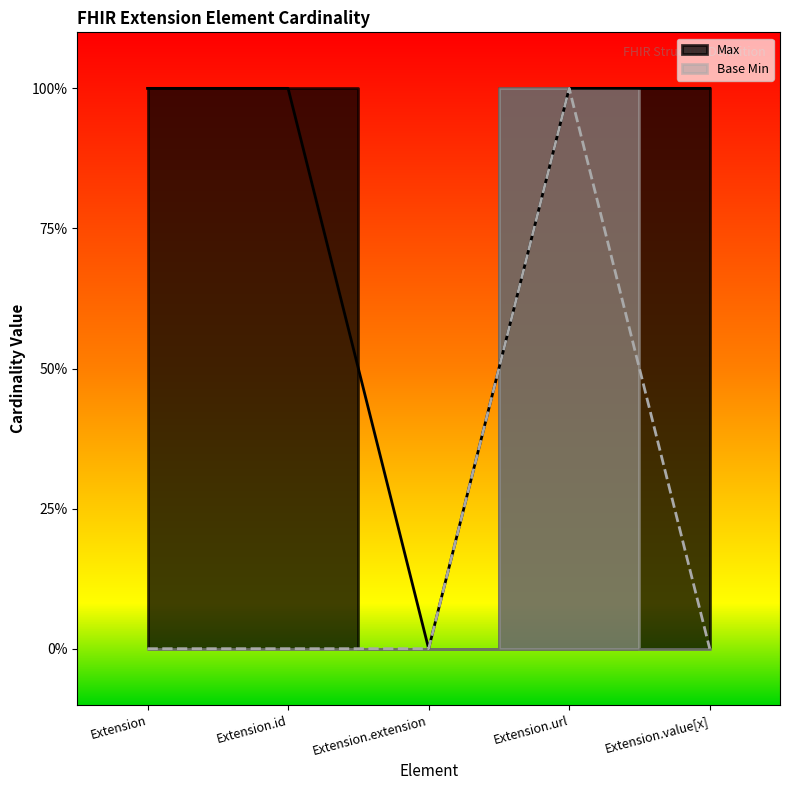

At which label does Base Min reach its minimum?

Extension